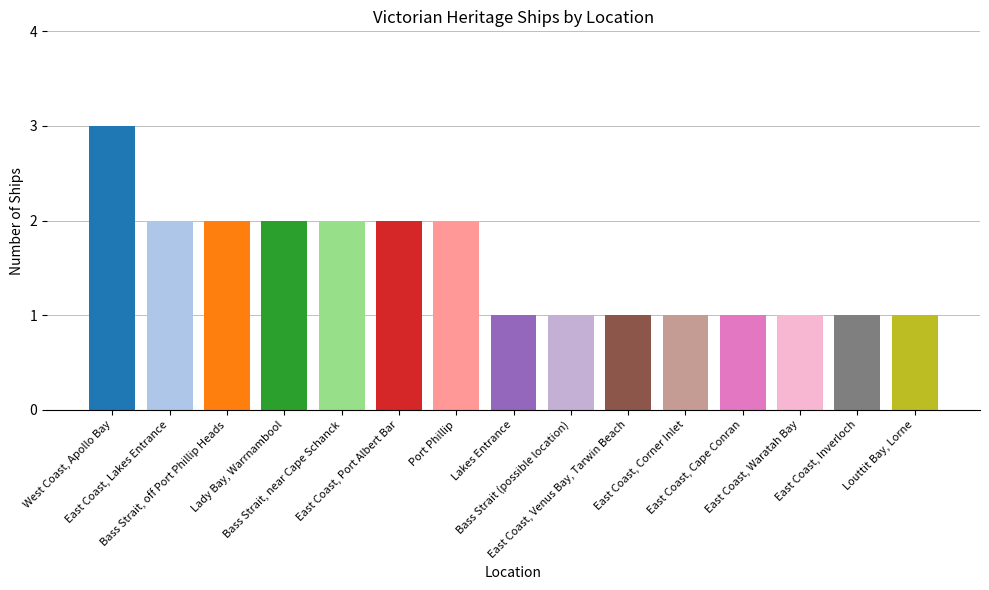

What is the sum of all values?

23